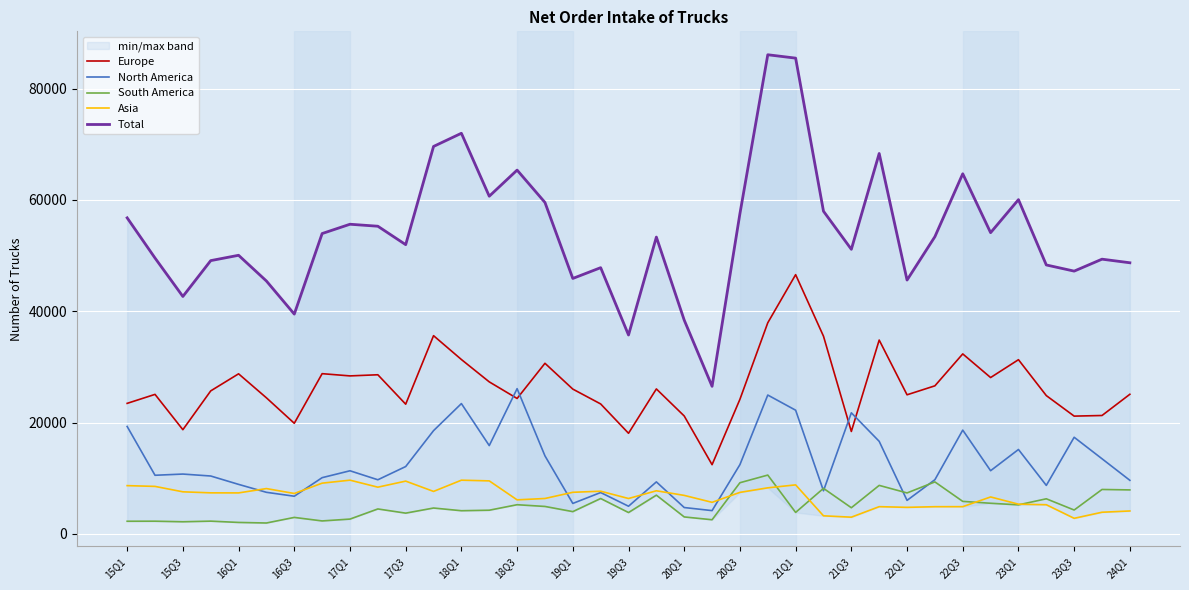

True or false: North America and Europe intersect in this chart.

True